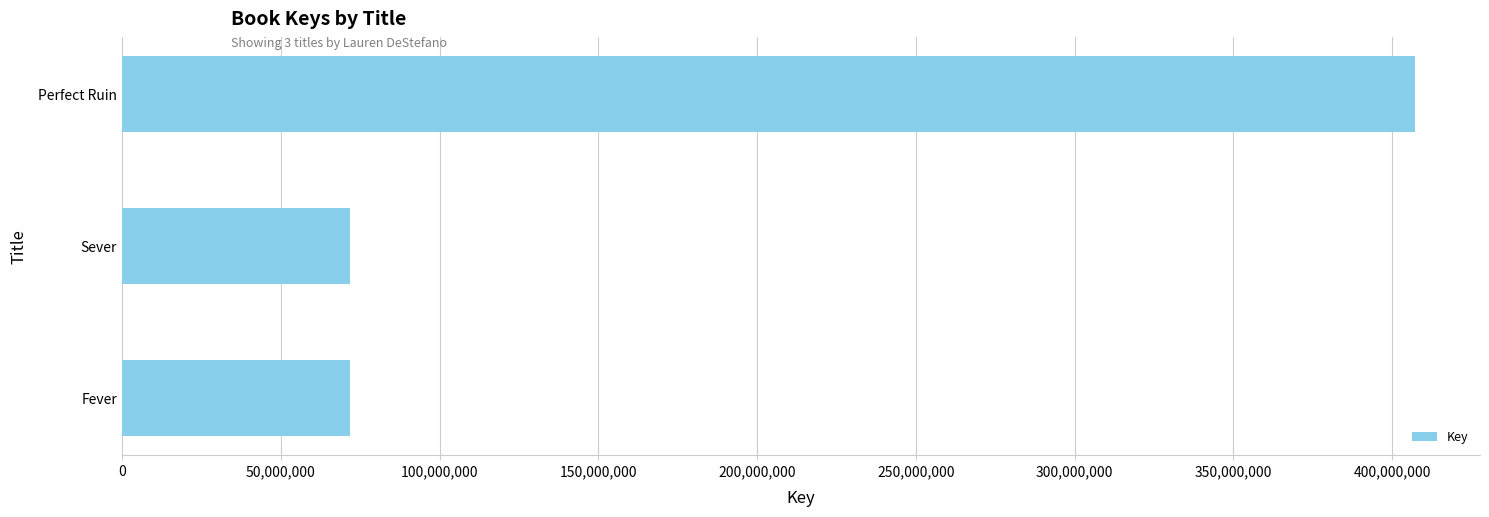

Is it true that the value at Sever is 71845790?

True